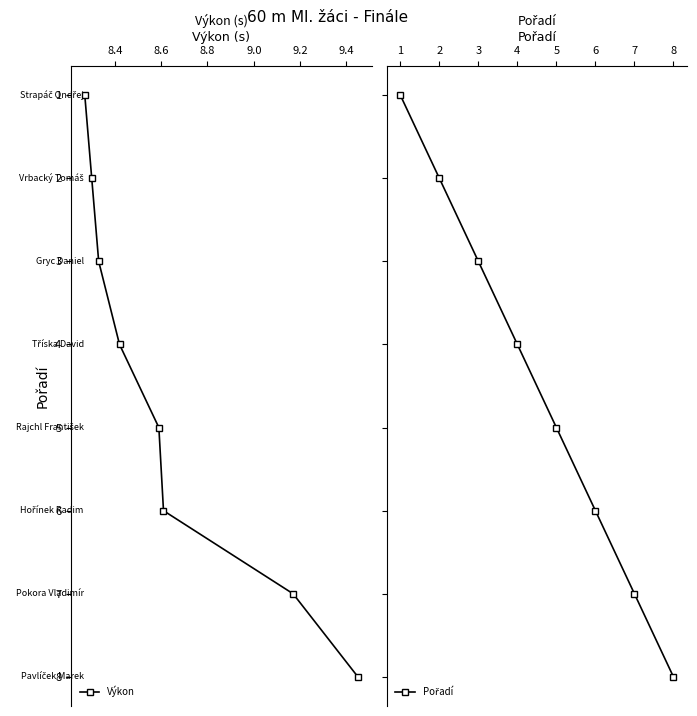

What is the total value across all series at 8.6?

6